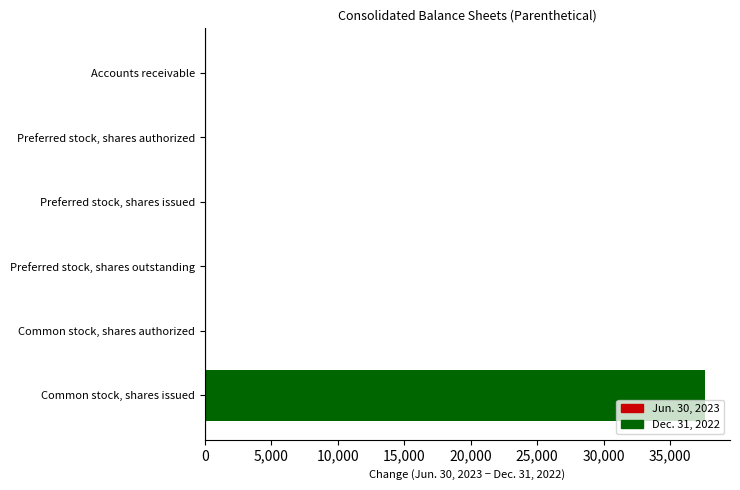

What is the greatest value displayed?

37622